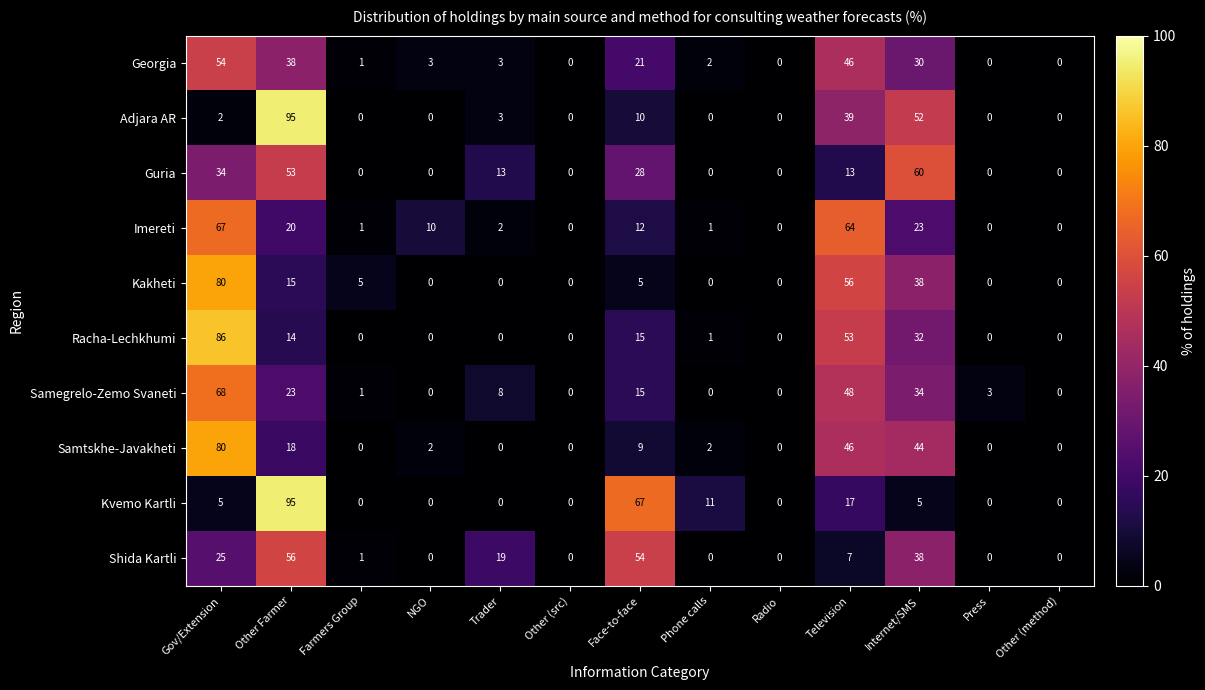

Which series changed the most between NGO and Phone calls?

Kvemo Kartli